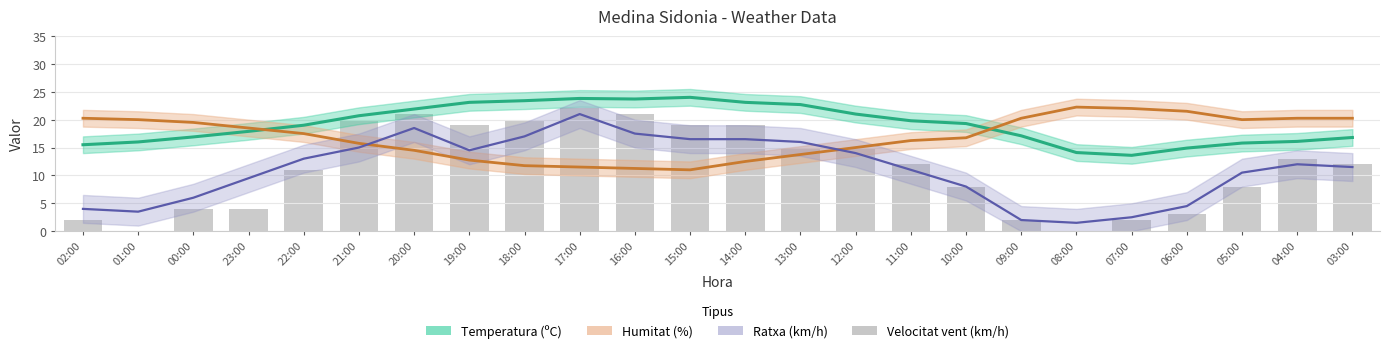

True or false: the data shows 0 at 01:00.

True